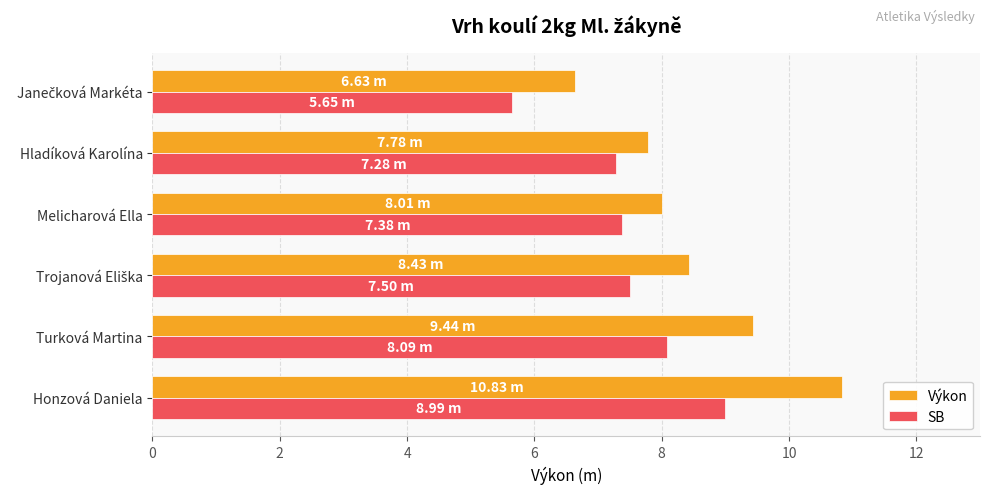

What is the lowest value of the Výkon series?

6.6